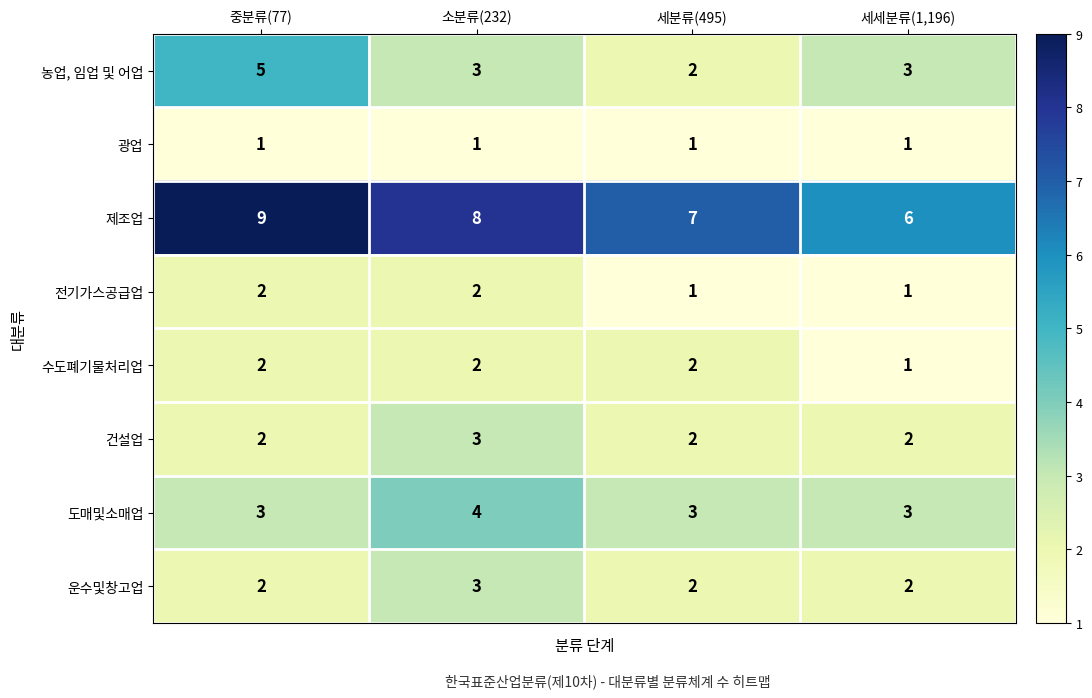

The 광업 series shows 1 at 소분류(232). True or false?

True